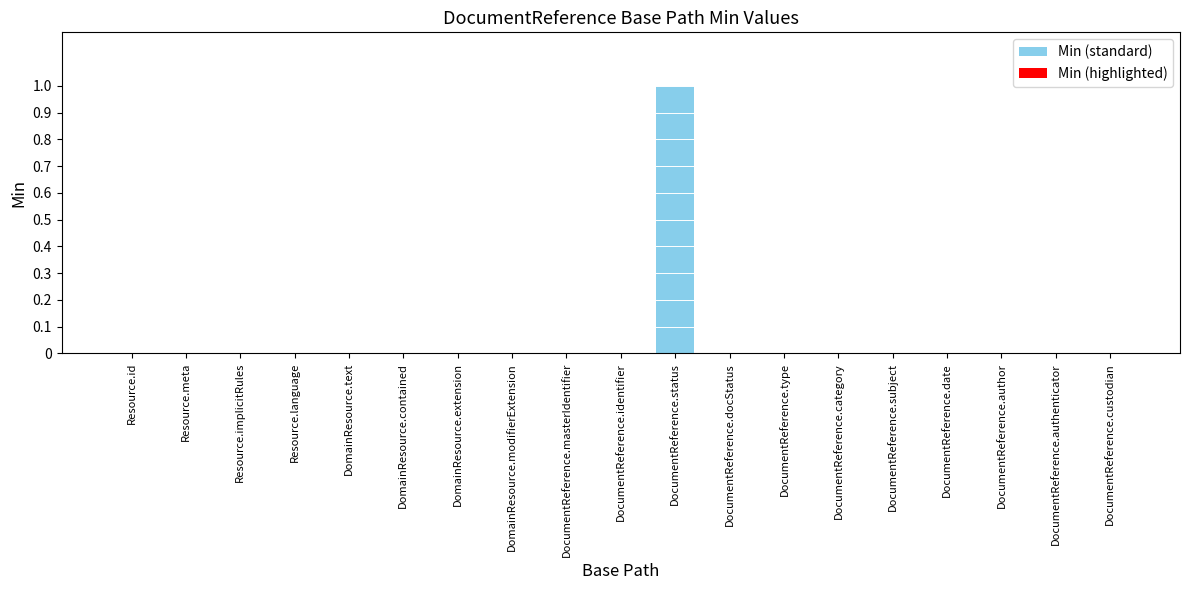

Reading right to left, extract all data points from this chart.

0	0	0	0	0	0	0	0	1	0	0	0	0	0	0	0	0	0	0